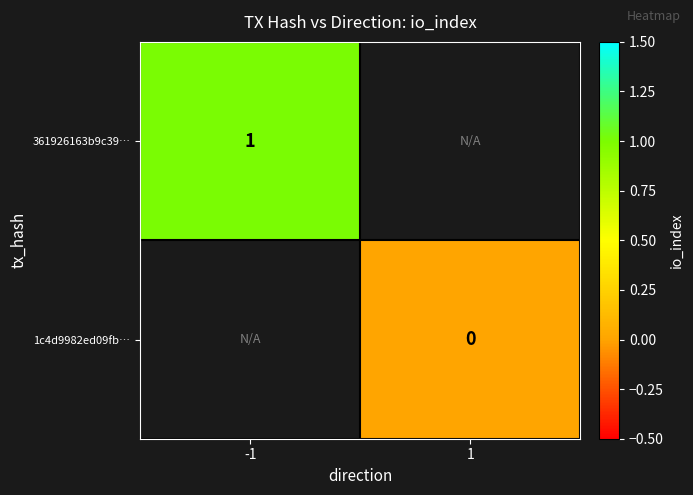

At how many categories does at least one series exceed 0?

1